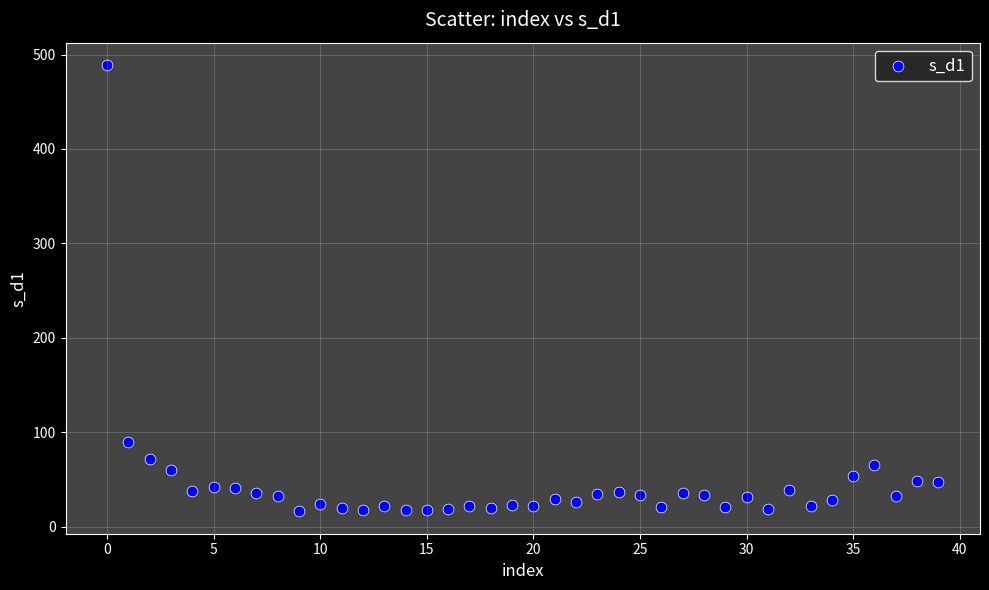

What is the range of Y values (max minus min)?

473